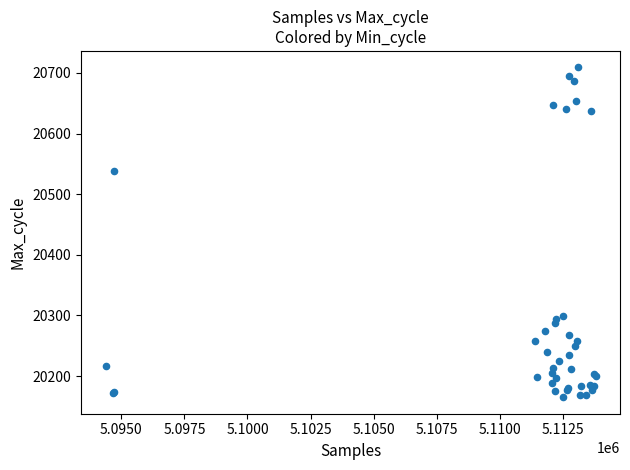

What Y value in the scatter plot is closest to 20437?

20538